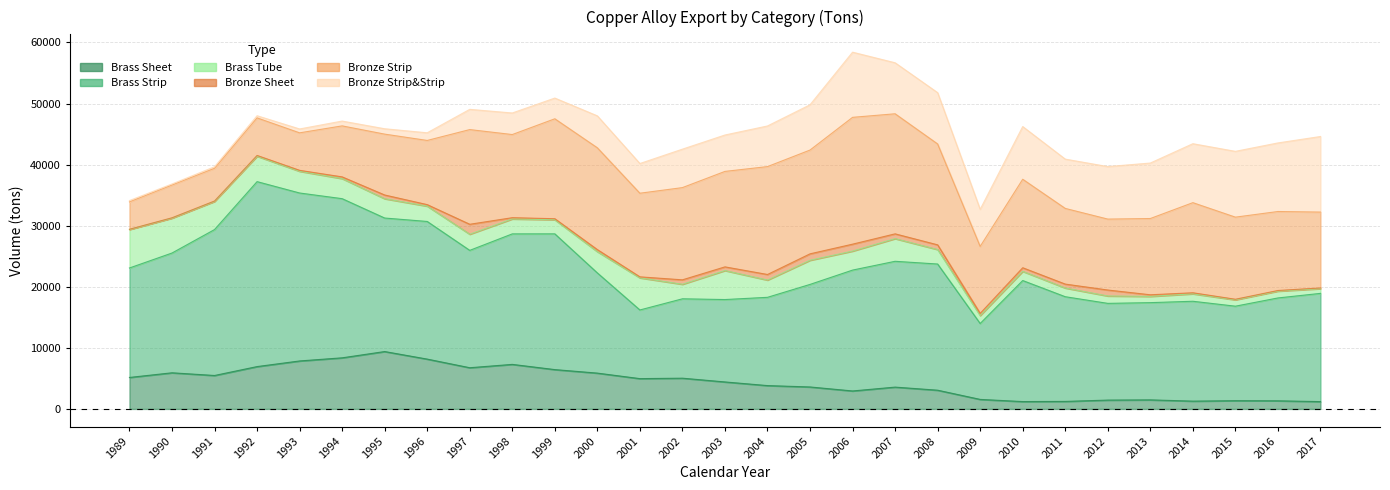

How many values in the Bronze_Strip series exceed 13443?

14